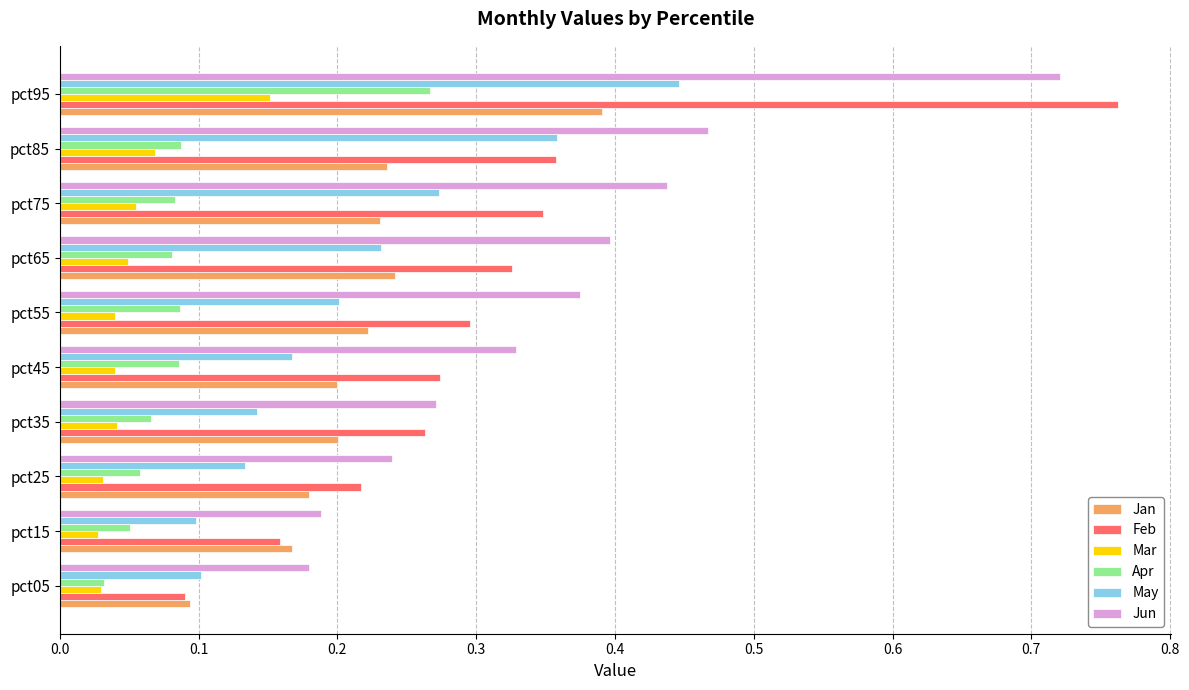

List the series in order of their peak value, lowest first.

Mar, Apr, Jan, May, Jun, Feb